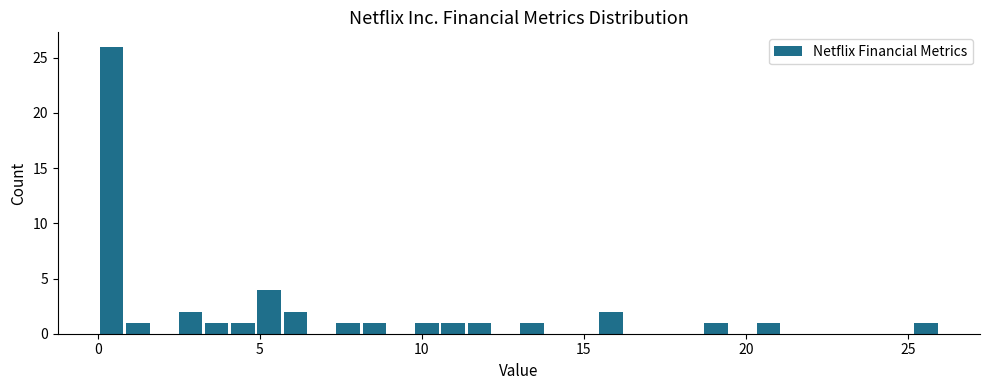

Around what value on the x-axis is the tallest bar? Give the approximate position of its centre, as read against the axis.

0.5